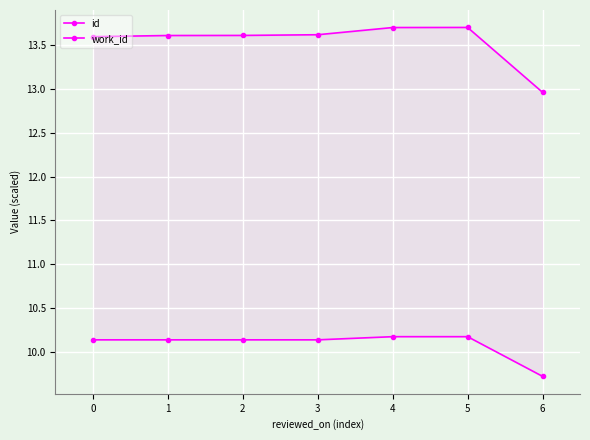

What is the spread (max minus min) of values at 0?

3.5